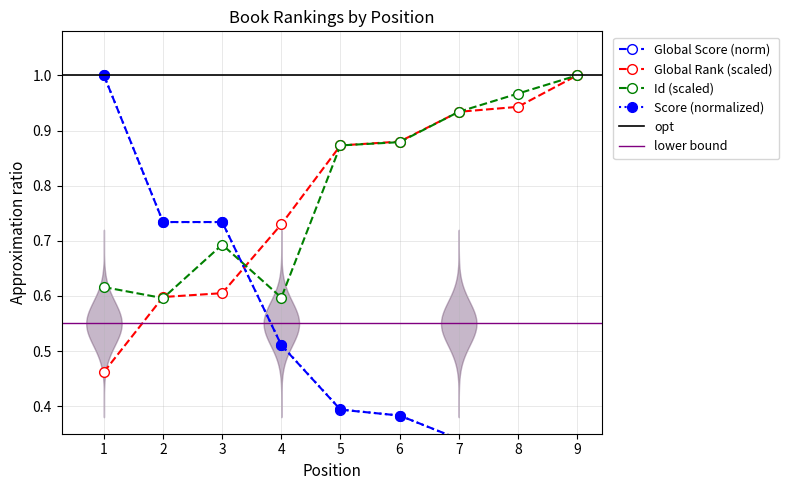

Rank the series by their maximum value, from lowest to highest.

Global Score, Global Rank (scaled), Id (scaled), Score (normalized)